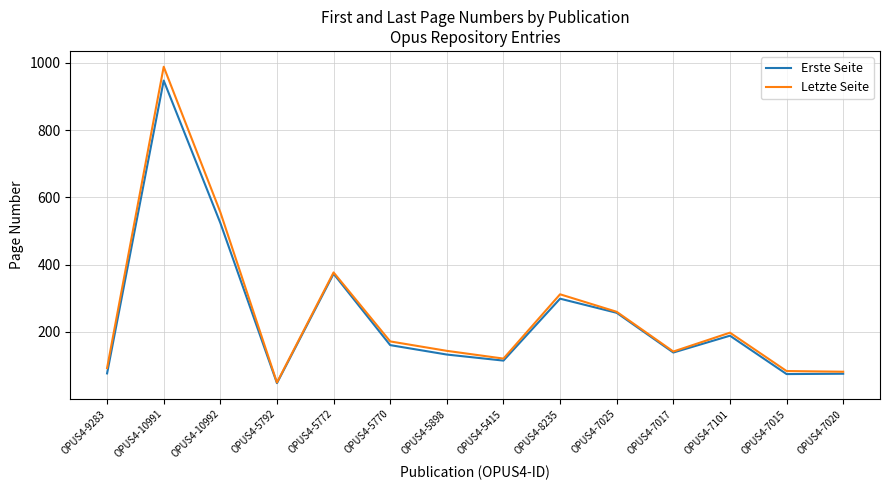

Where is the first local minimum for Letzte Seite?

OPUS4-5792